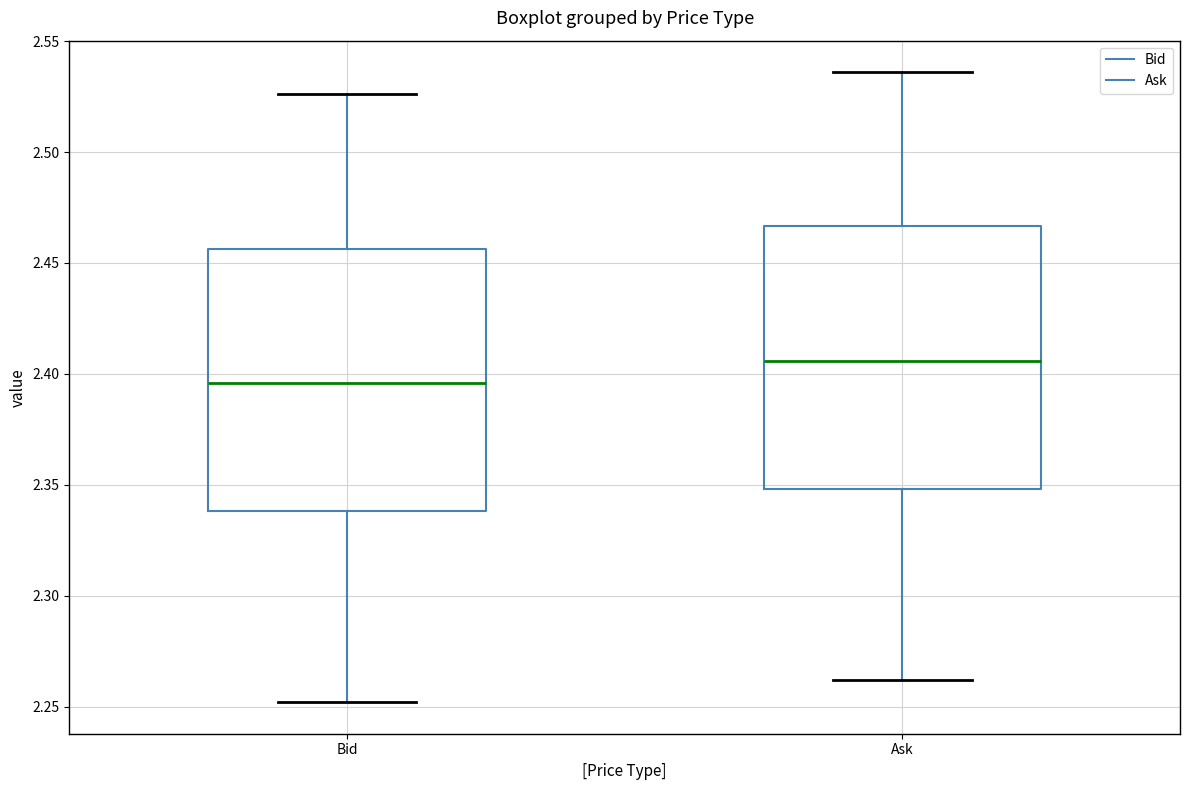

Reading left to right, transcribe this box plot: for each box, give where its median line is, the range the box spans, and where its two whiskers end, as read against the y-axis. The values are not printed on the chart, so give them approximately, as read against the axis.

Bid: median 2.395, box 2.340 to 2.455, whiskers 2.250 to 2.525
Ask: median 2.405, box 2.350 to 2.465, whiskers 2.260 to 2.535